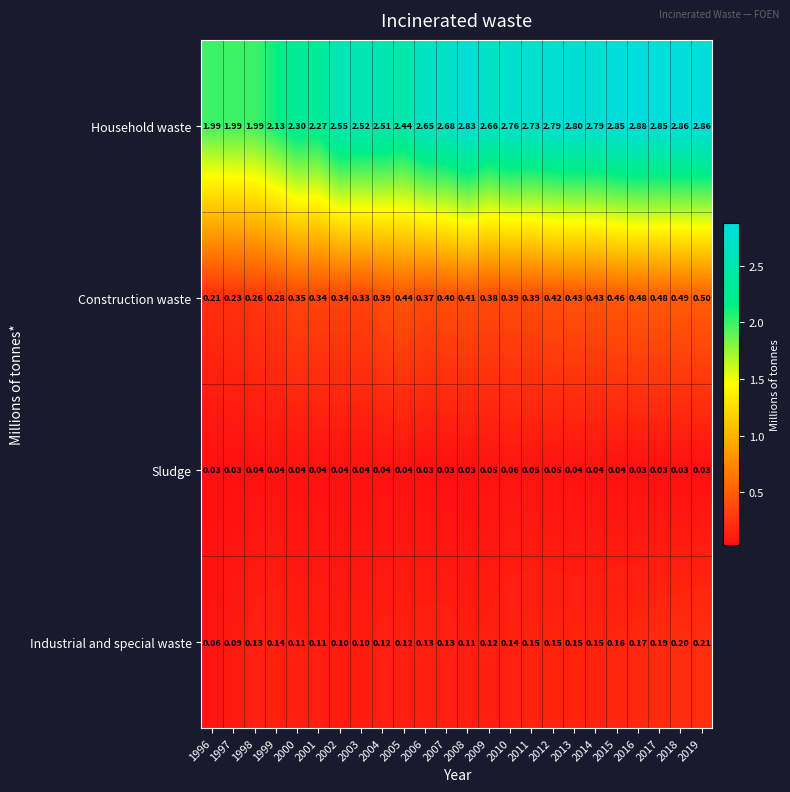

List the series in order of their peak value, lowest first.

Sludge, Industrial and special waste, Construction waste, Household waste